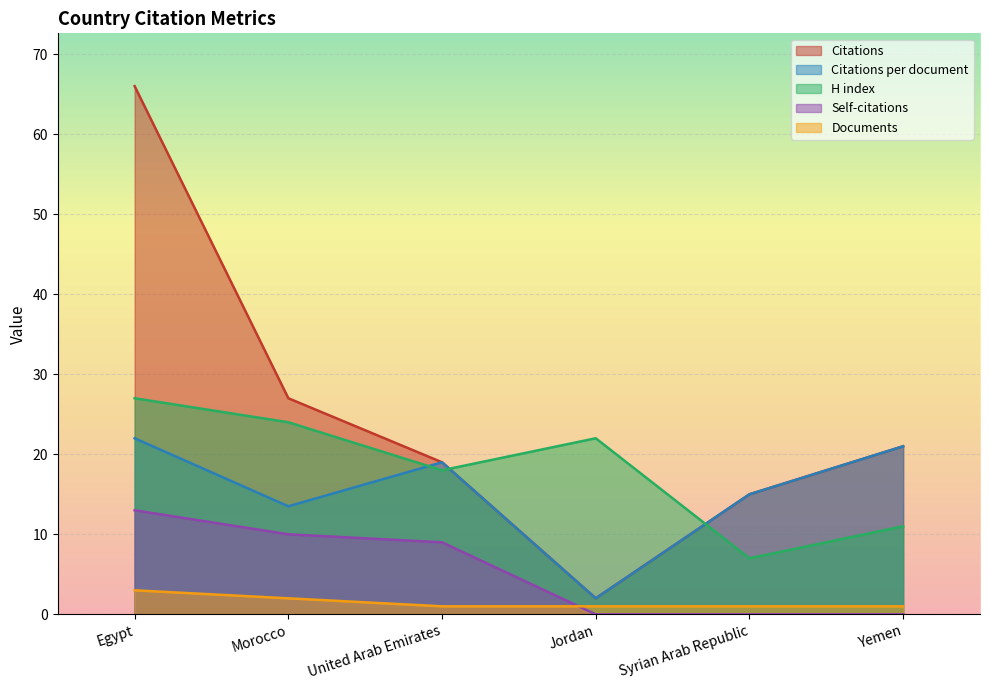

How many values in the Citations series exceed 21?

2